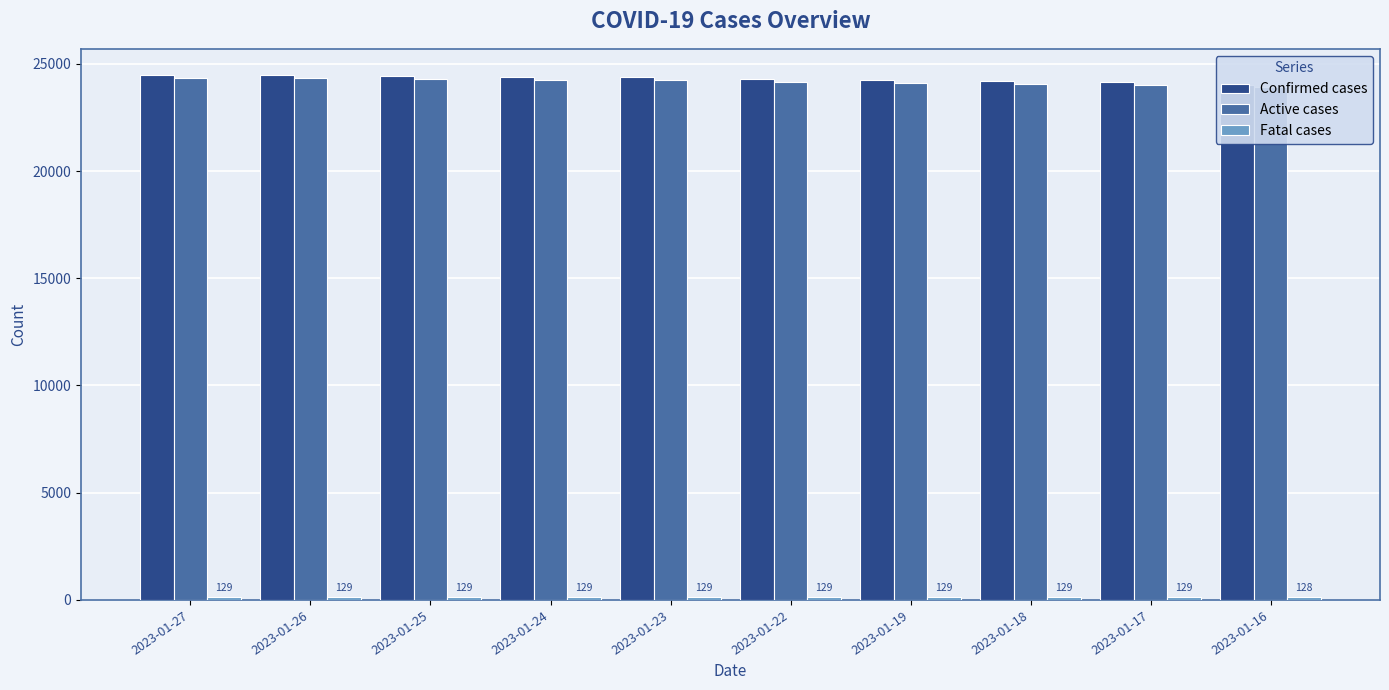

How many bars are there in each group?

3